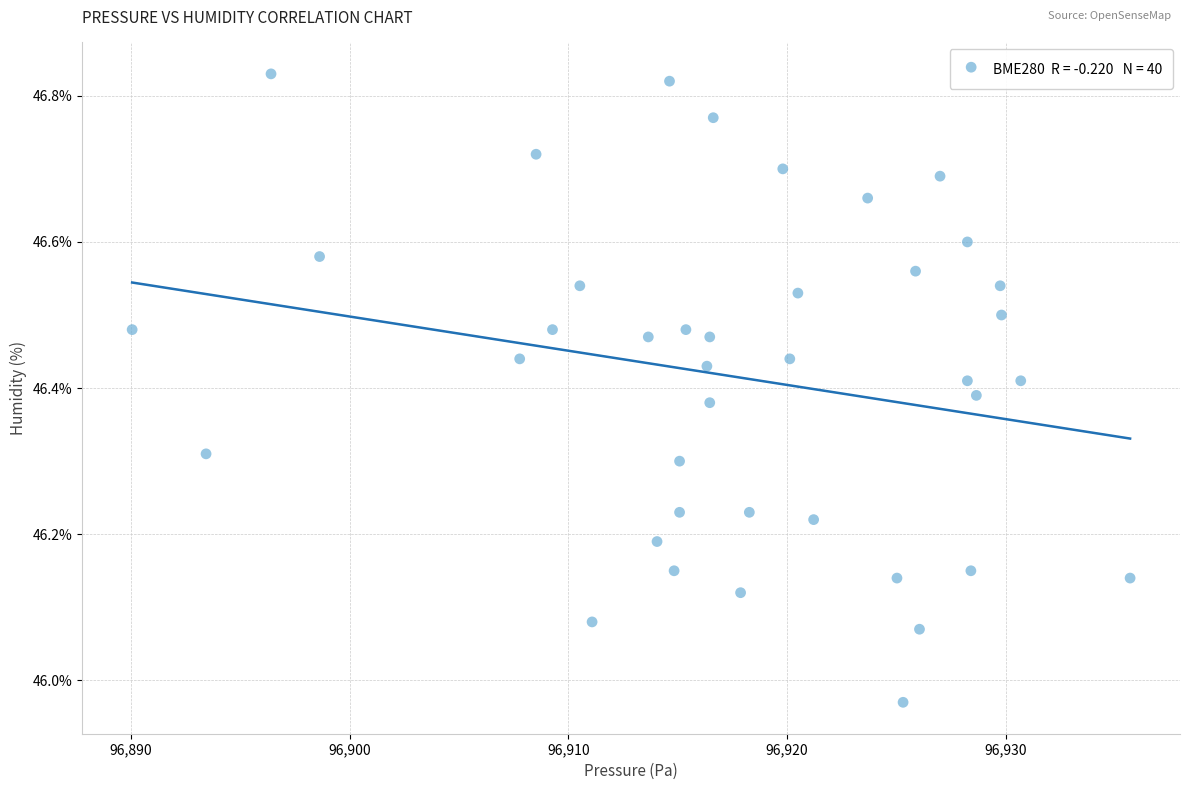

What is the range of Y values (max minus min)?

0.9